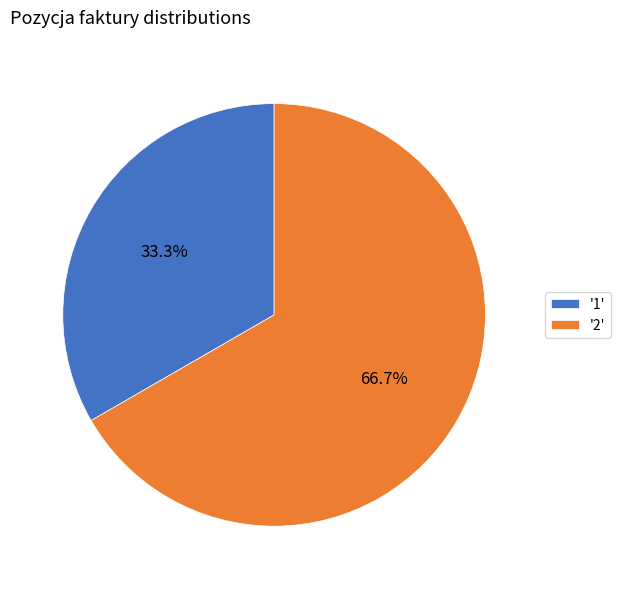

Between '2' and '1', which is larger?

'2'